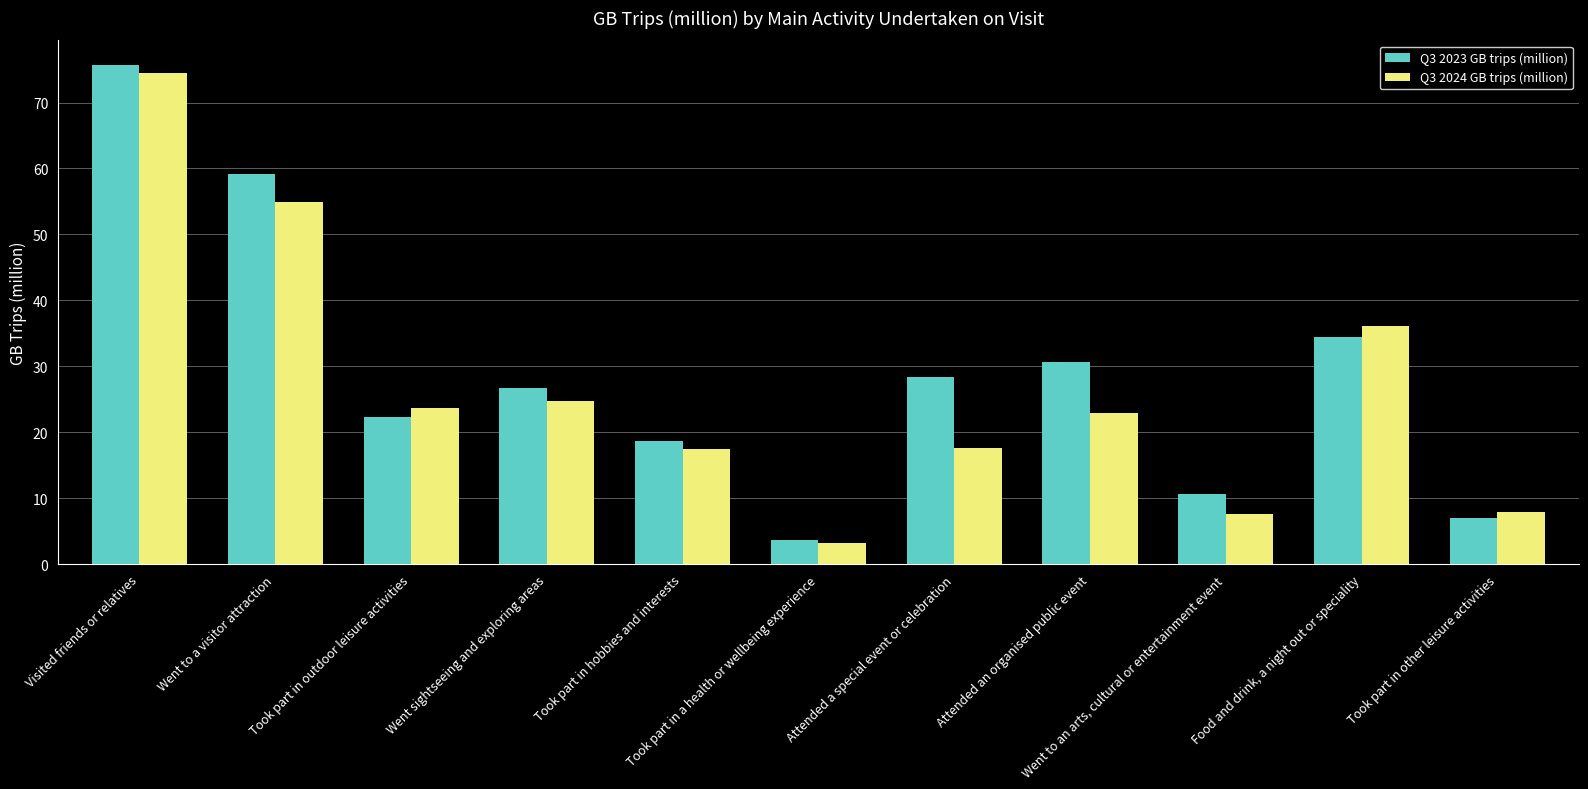

The Q3 2024 GB trips (million) series shows 5.7 at Took part in a health or wellbeing experience. True or false?

False